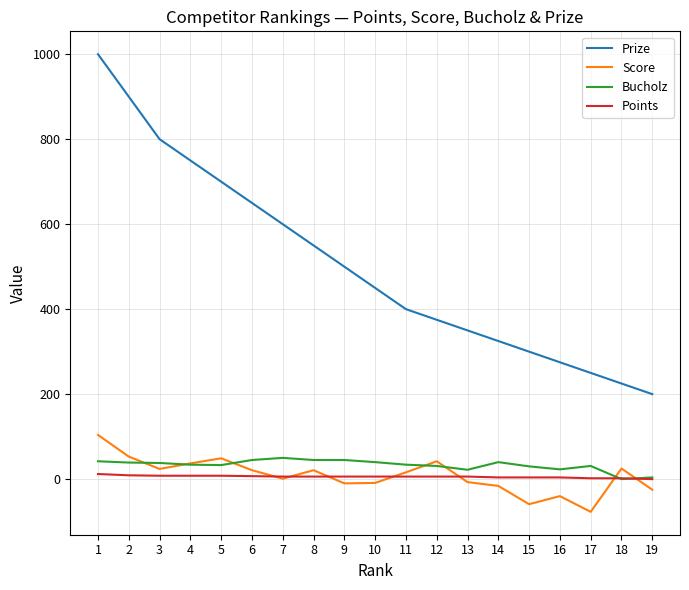

What is the average value of the Bucholz series?

33